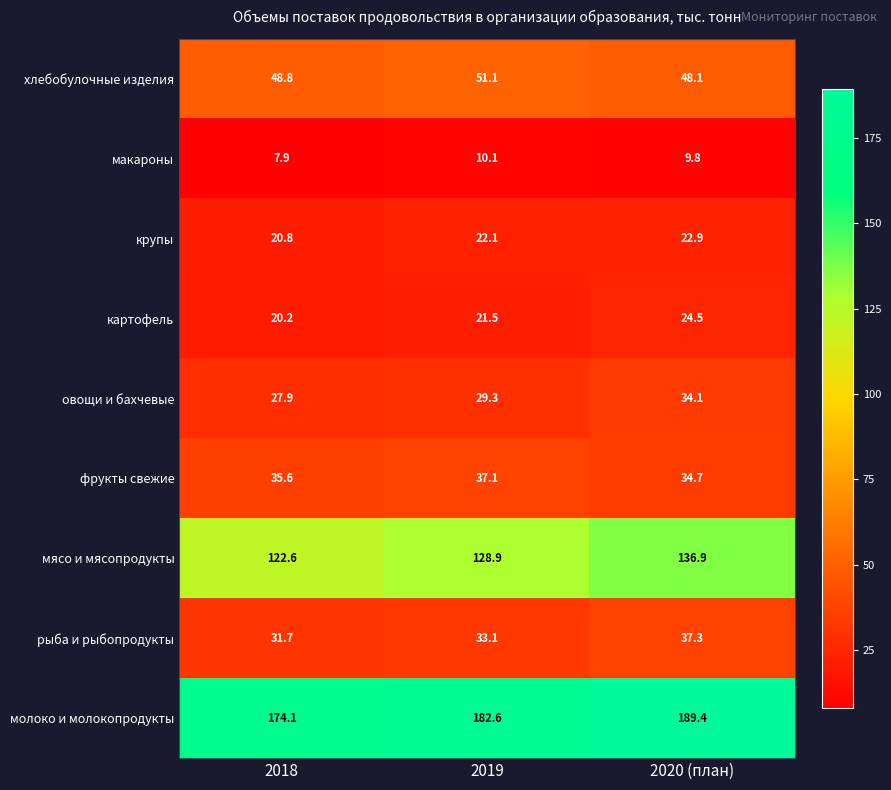

How many data points in овощи и бахчевые are above 29?

2